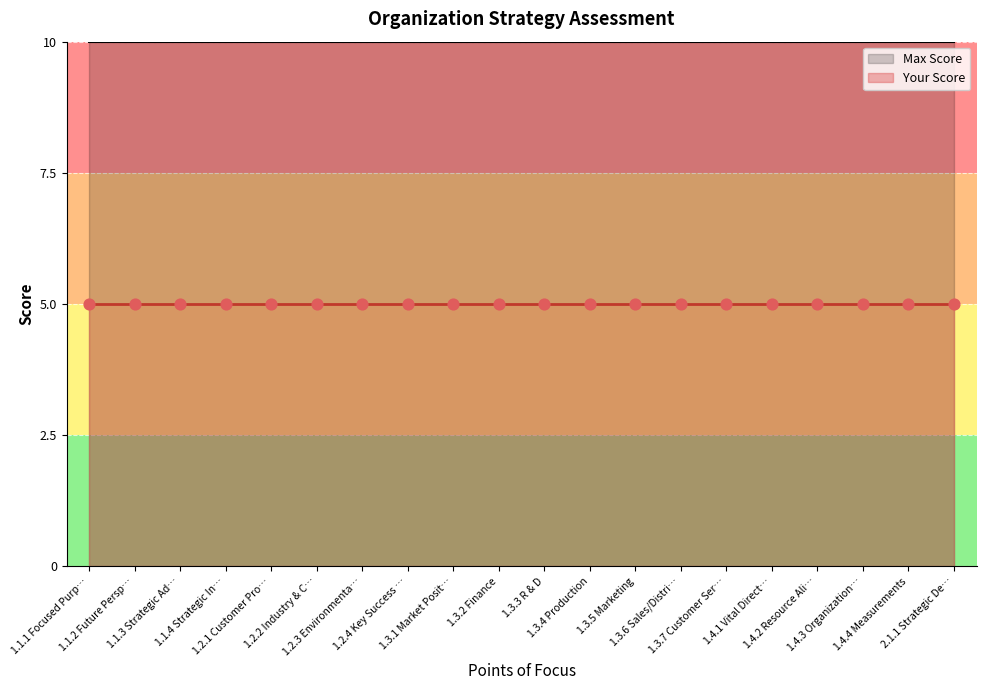

At how many categories does at least one series exceed 7?

20